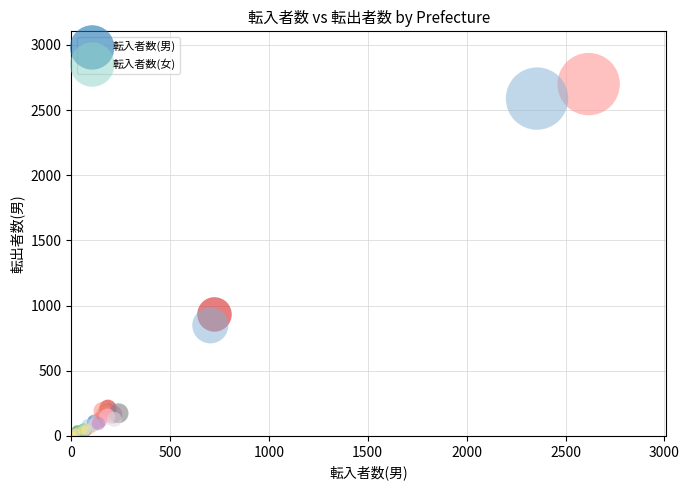

Which series has the largest Y range (max minus min)?

転入者数(男)